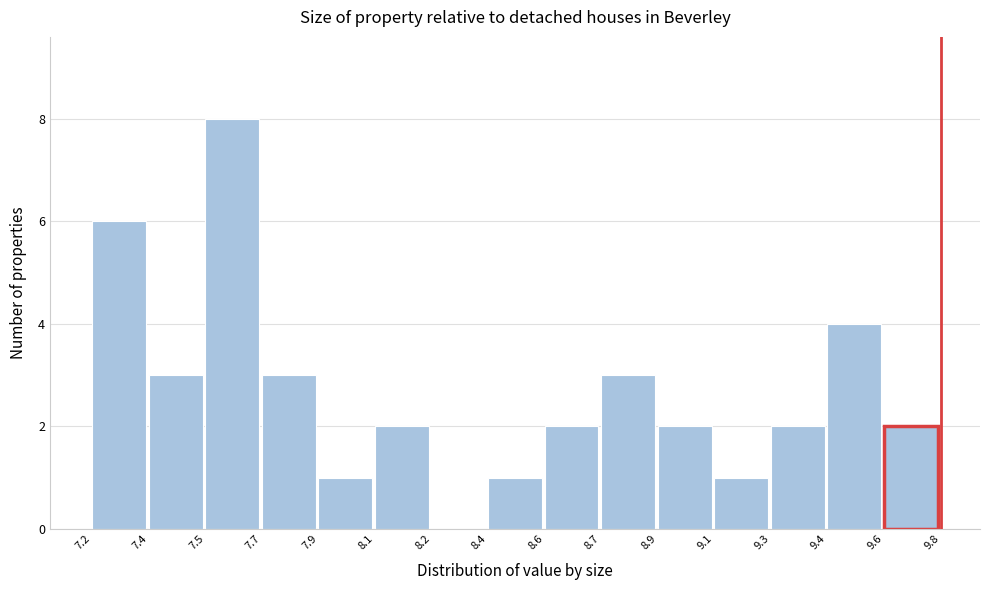

Reading left to right, transcribe all the data shown in this chart.

7.2=6	7.4=3	7.5=8	7.7=3	7.9=1	8.1=2	8.2=0	8.4=1	8.6=2	8.7=3	8.9=2	9.1=1	9.3=2	9.4=4	9.6=2